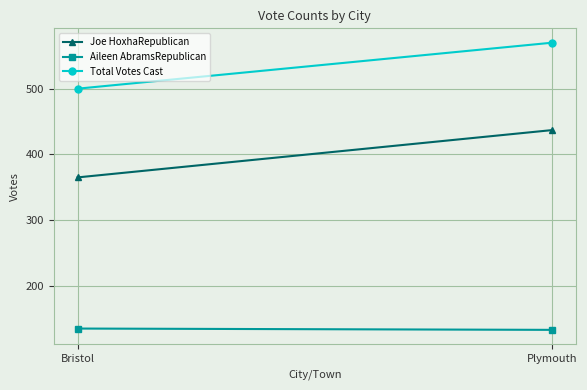

Is it true that Joe HoxhaRepublican equals 540 at Bristol?

False